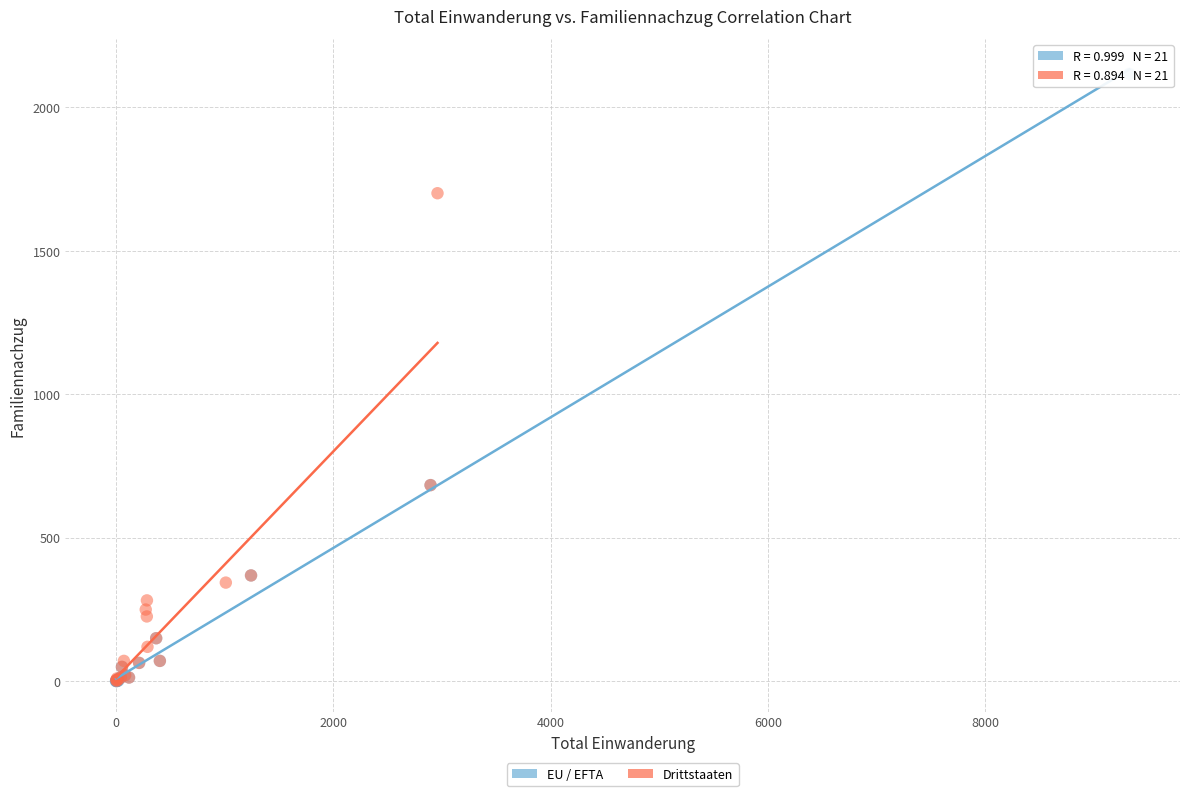

Which series has the widest spread of Y values?

EU / EFTA